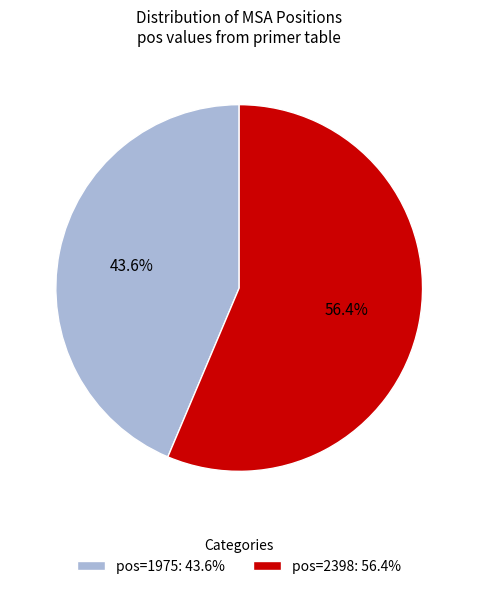

Combined, what portion of the pie is pos=1975: 43.6% and pos=2398: 56.4%?

100.0%